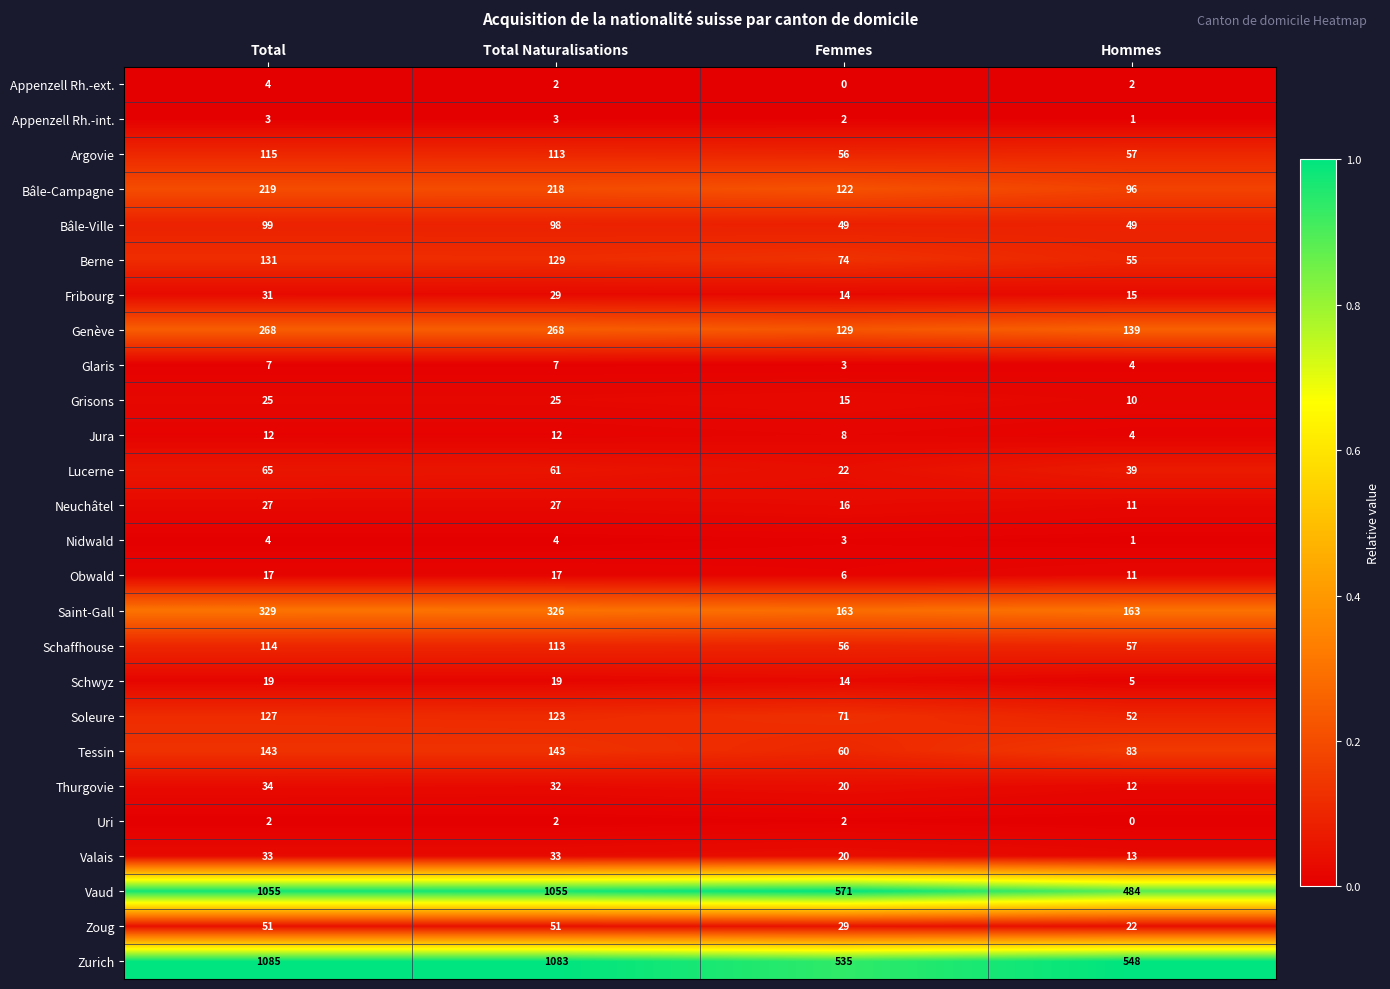

What is the average value of the Valais series?

25